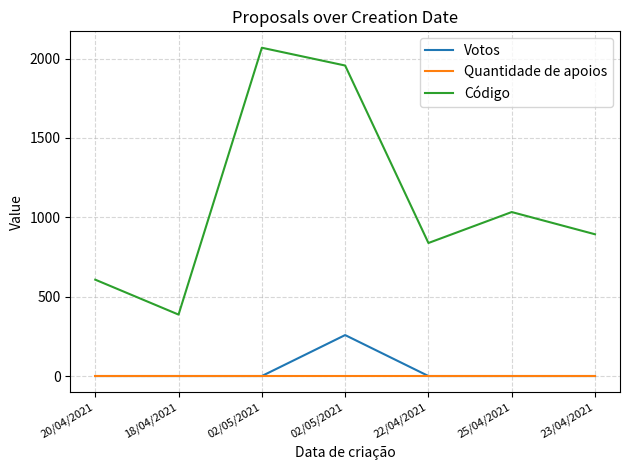

What is the difference between the highest and lowest values at 22/04/2021?

838